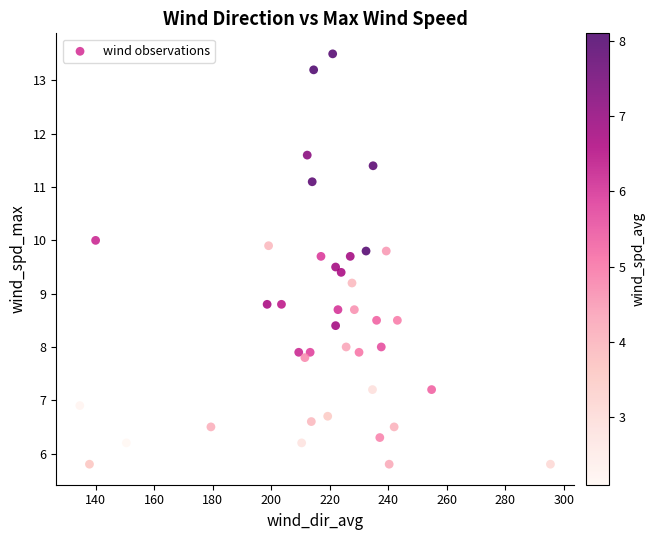

What is the range of Y values (max minus min)?

7.7